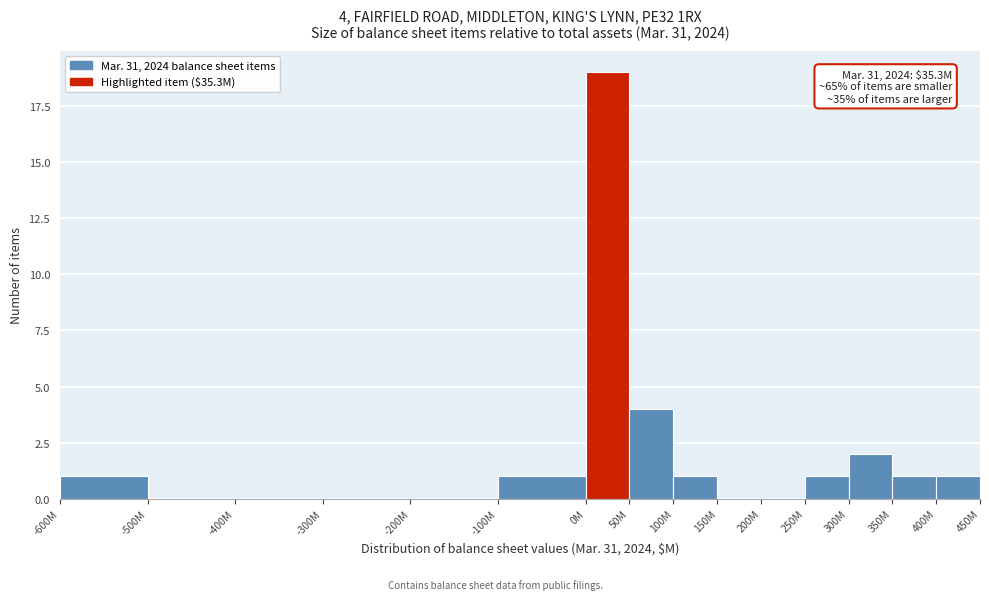

Reading right to left, extract all data points from this chart.

400M=1	350M=1	300M=2	250M=1	200M=0	150M=0	100M=1	50M=4	0M=19	-100M=1	-200M=0	-300M=0	-400M=0	-500M=0	-600M=1